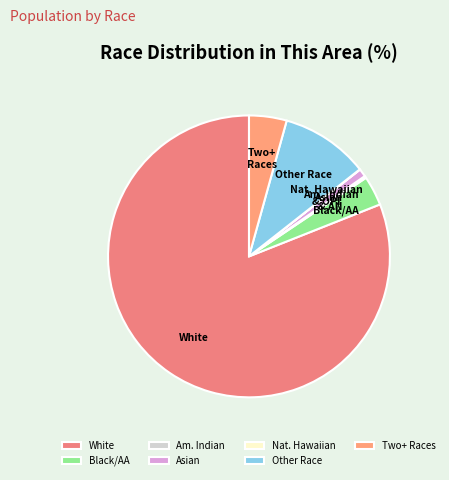

Does White represent more than half of the total?

Yes